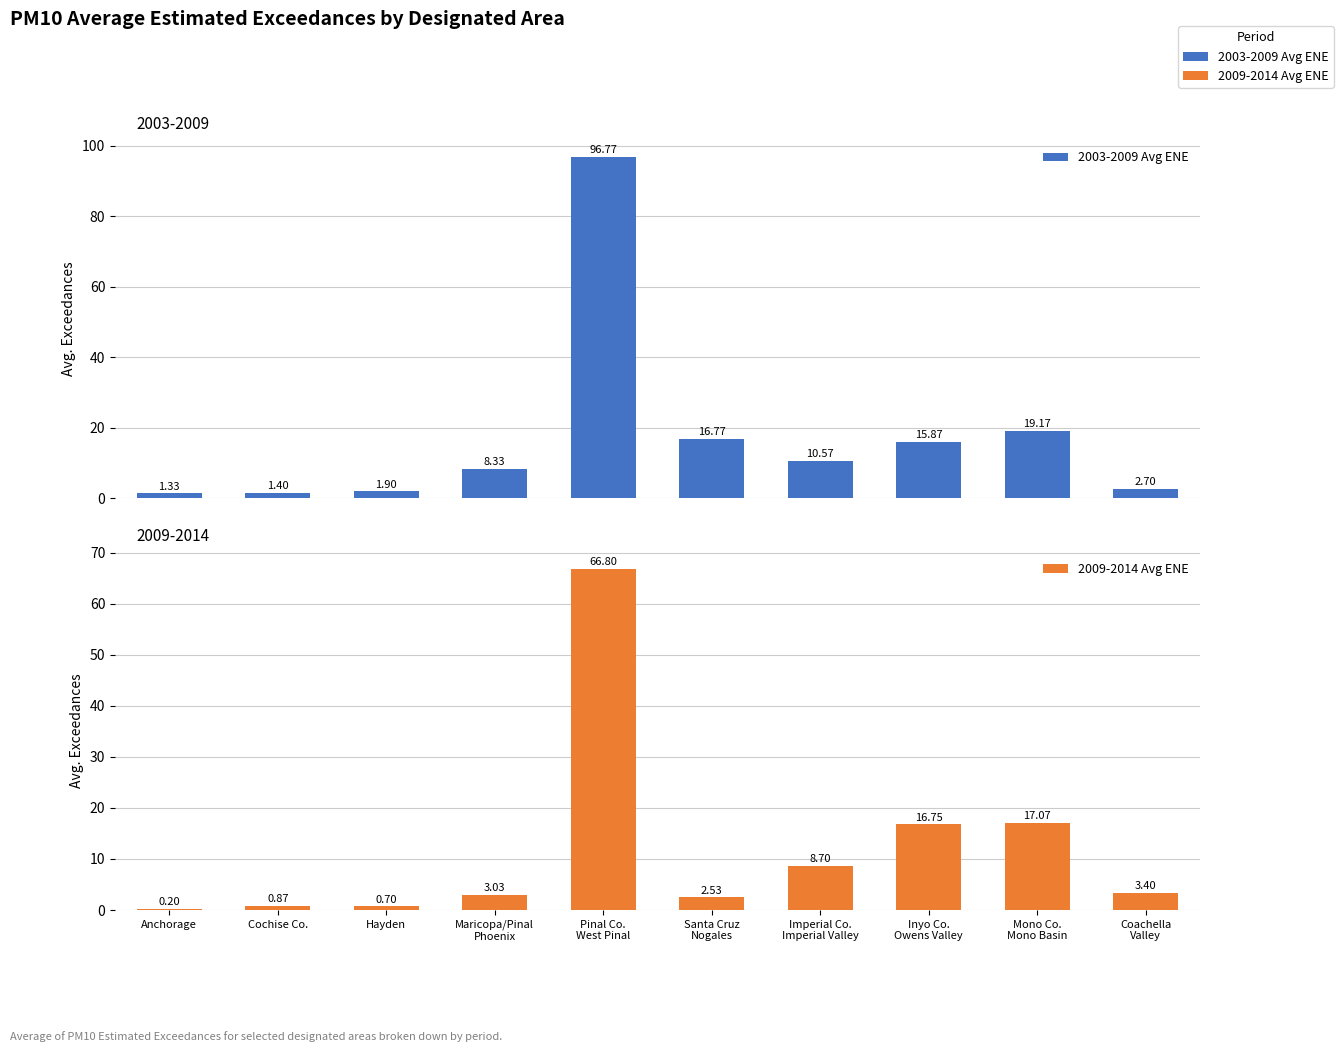

What is the approximate value of 2003-2009 Avg ENE at Inyo Co.
Owens Valley?

15.9